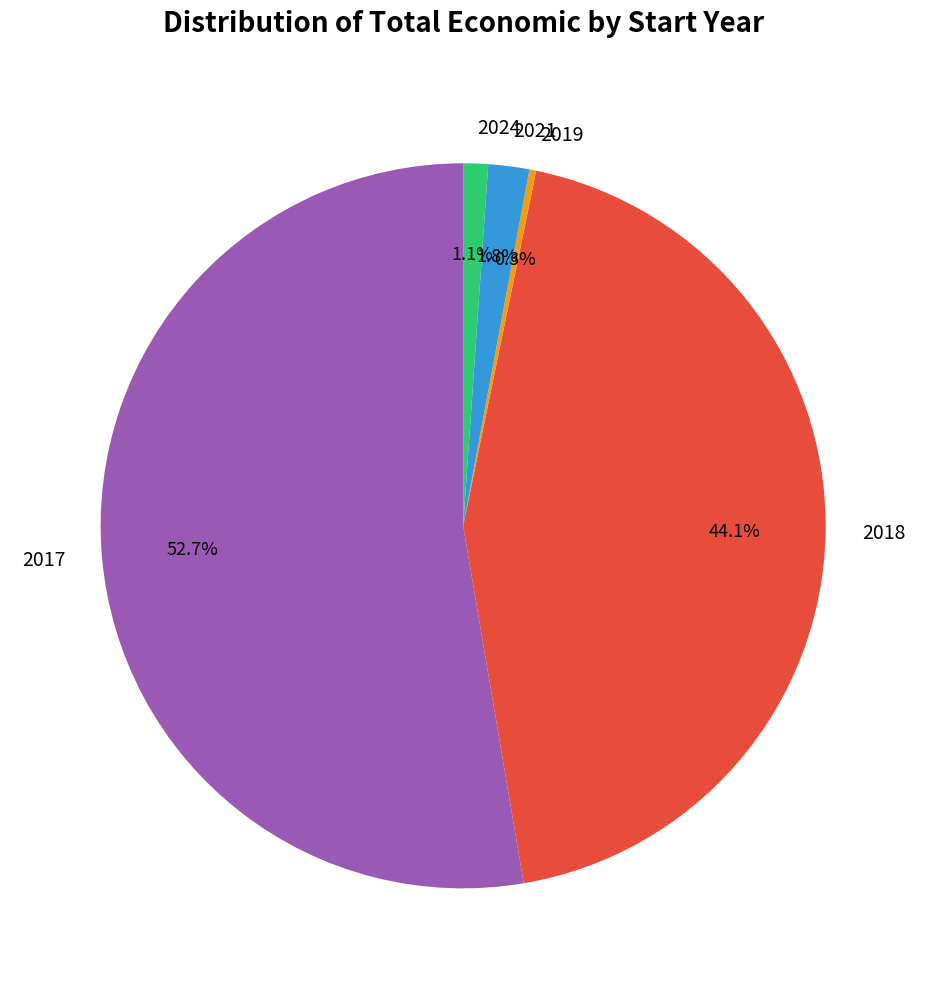

Between 2018 and 2021, which is larger?

2018